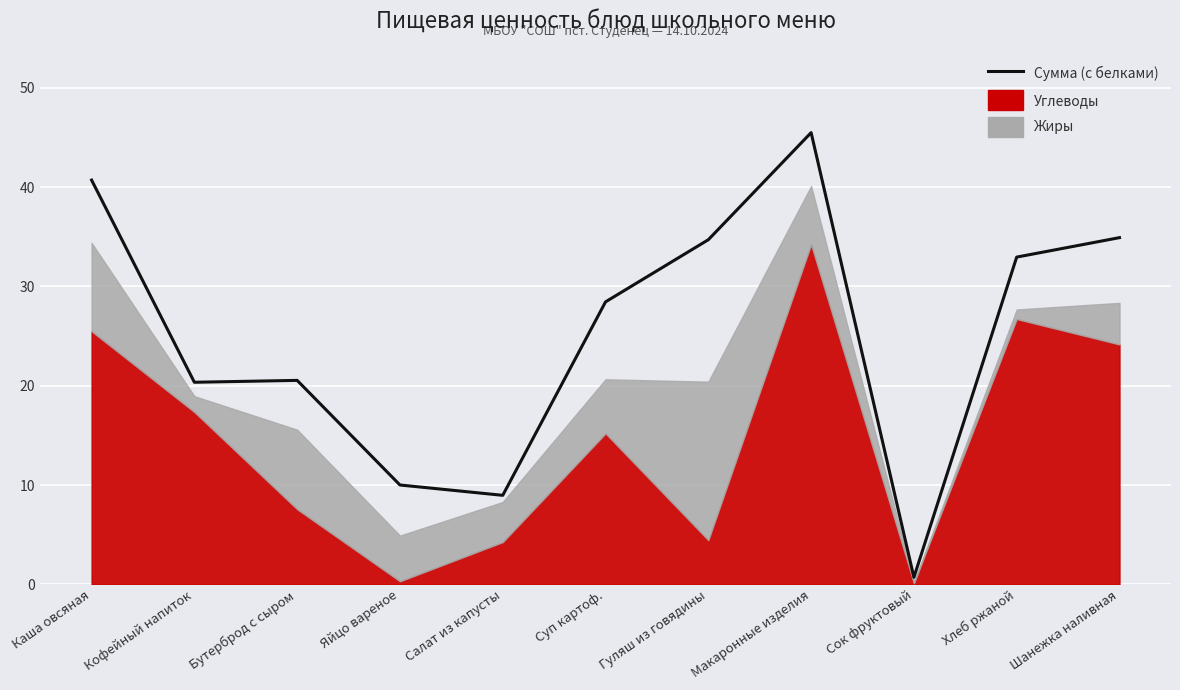

Reading right to left, what are all the values shown in this chart?

34.9	33.0	0.7	45.5	34.7	28.4	9.0	10.0	20.5	20.4	40.7